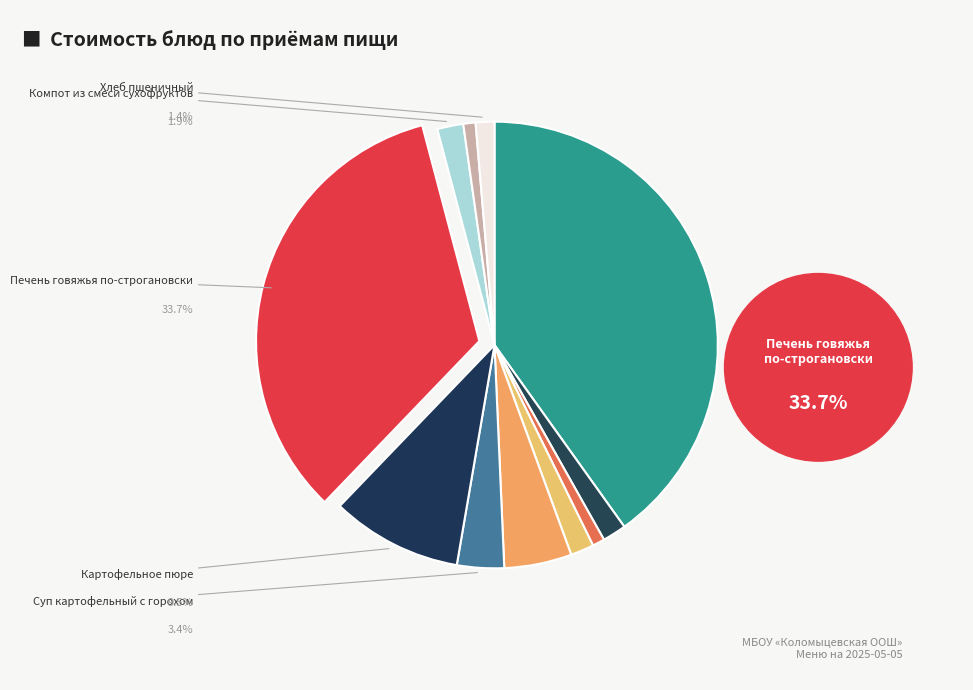

Which slice is the smallest?

Хлеб ржано-пшеничный (завтрак)